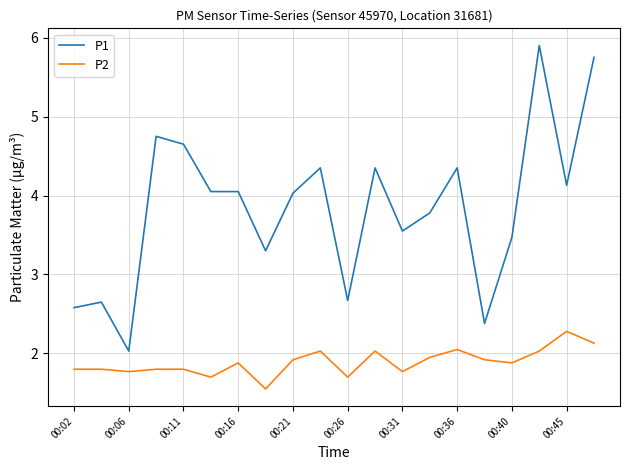

Rank the series by their maximum value, from lowest to highest.

P2, P1